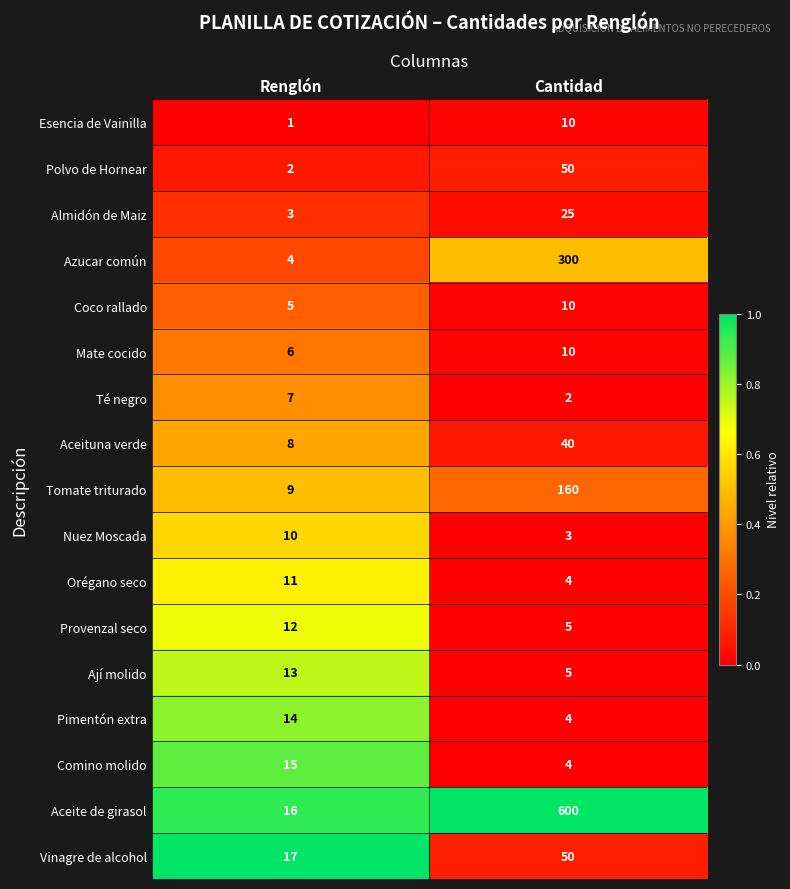

What is the total value across all series at Cantidad?

1282